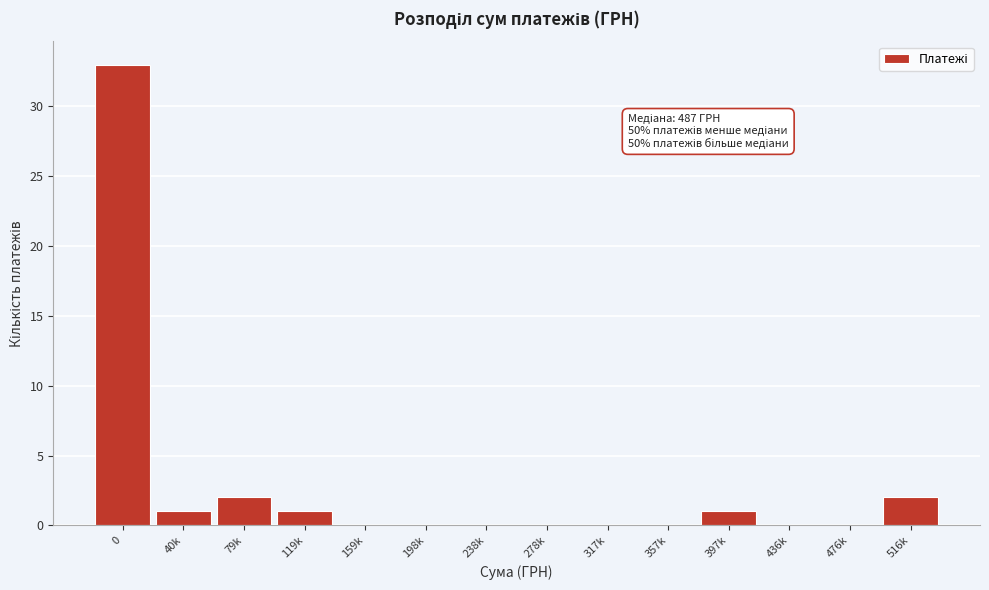

Reading left to right, transcribe all the data shown in this chart.

0=33	40k=1	79k=2	119k=1	159k=0	198k=0	238k=0	278k=0	317k=0	357k=0	397k=1	436k=0	476k=0	516k=2